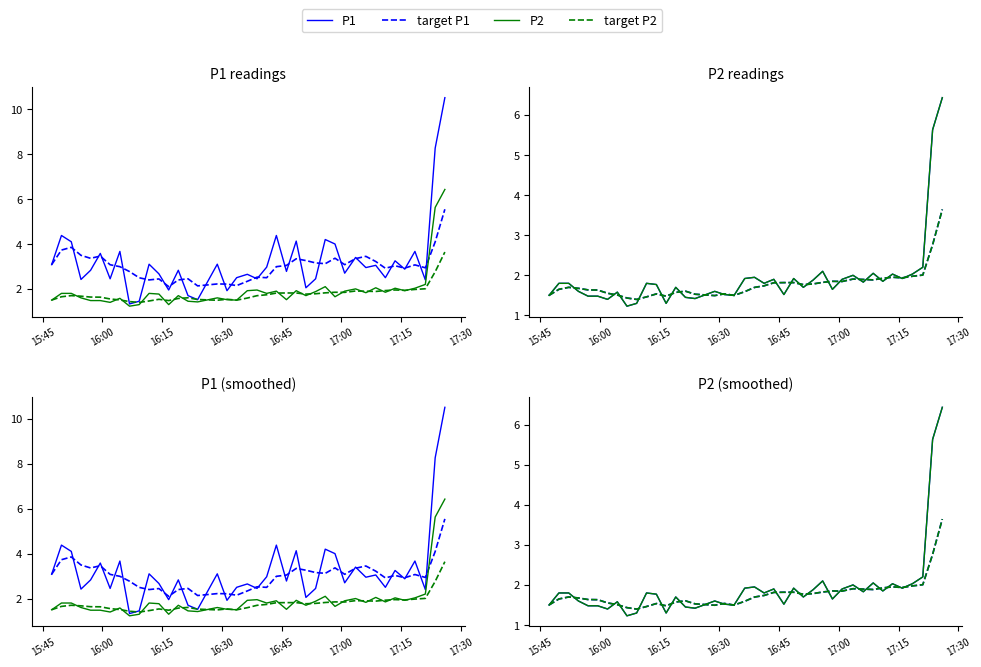

What are all the series names shown in the legend?

P1, target P1, P2, target P2